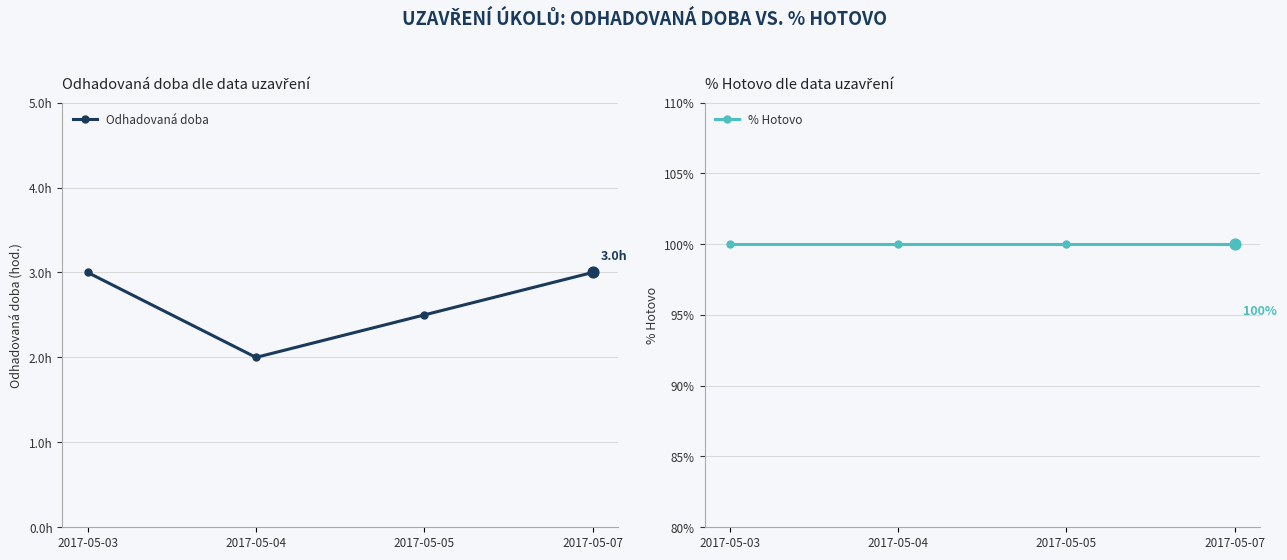

What are all the series names shown in the legend?

Odhadovaná doba, % Hotovo